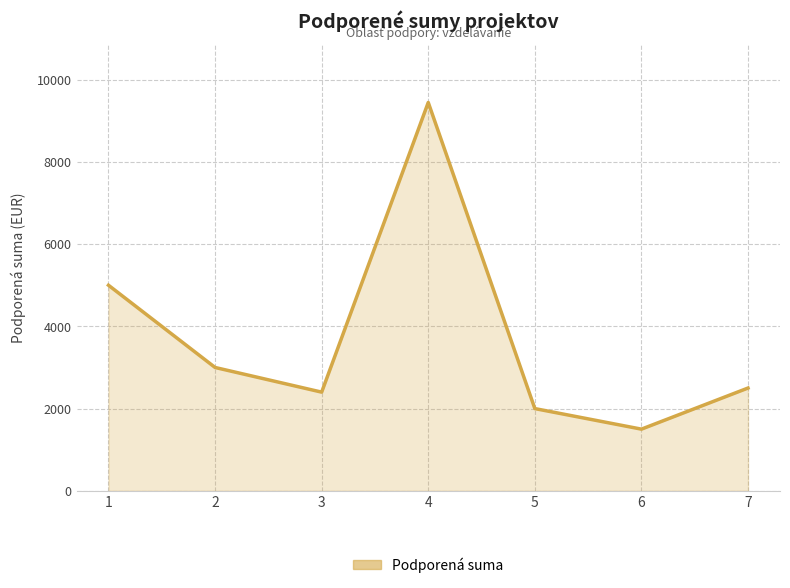

What is the difference between the maximum and minimum values?

7945